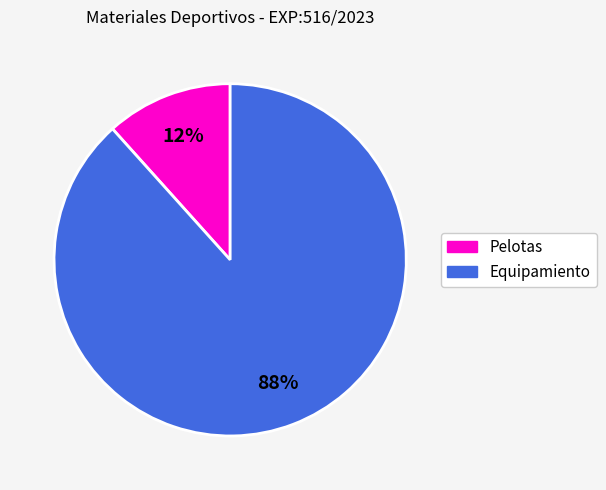

Is there any slice that represents more than half of the pie?

Yes